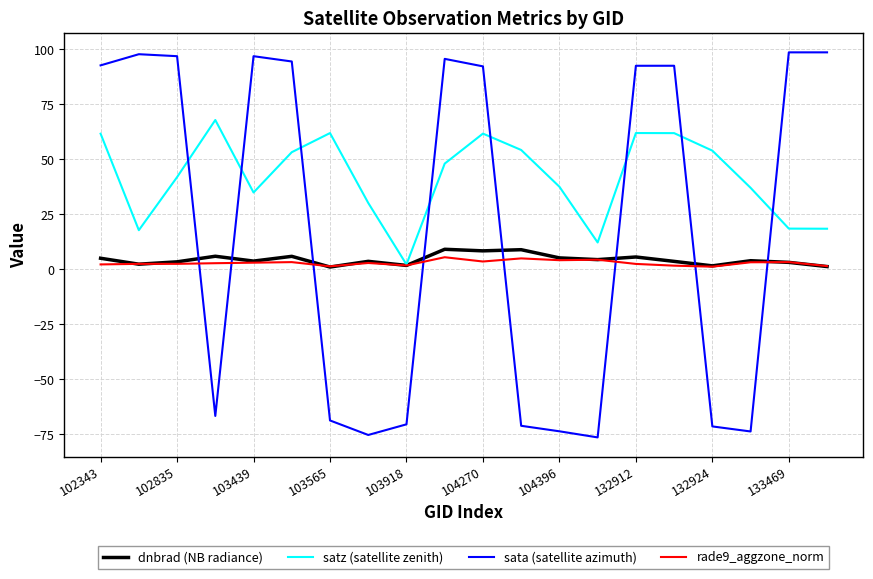

Which series has the widest spread of values?

sata (satellite azimuth)